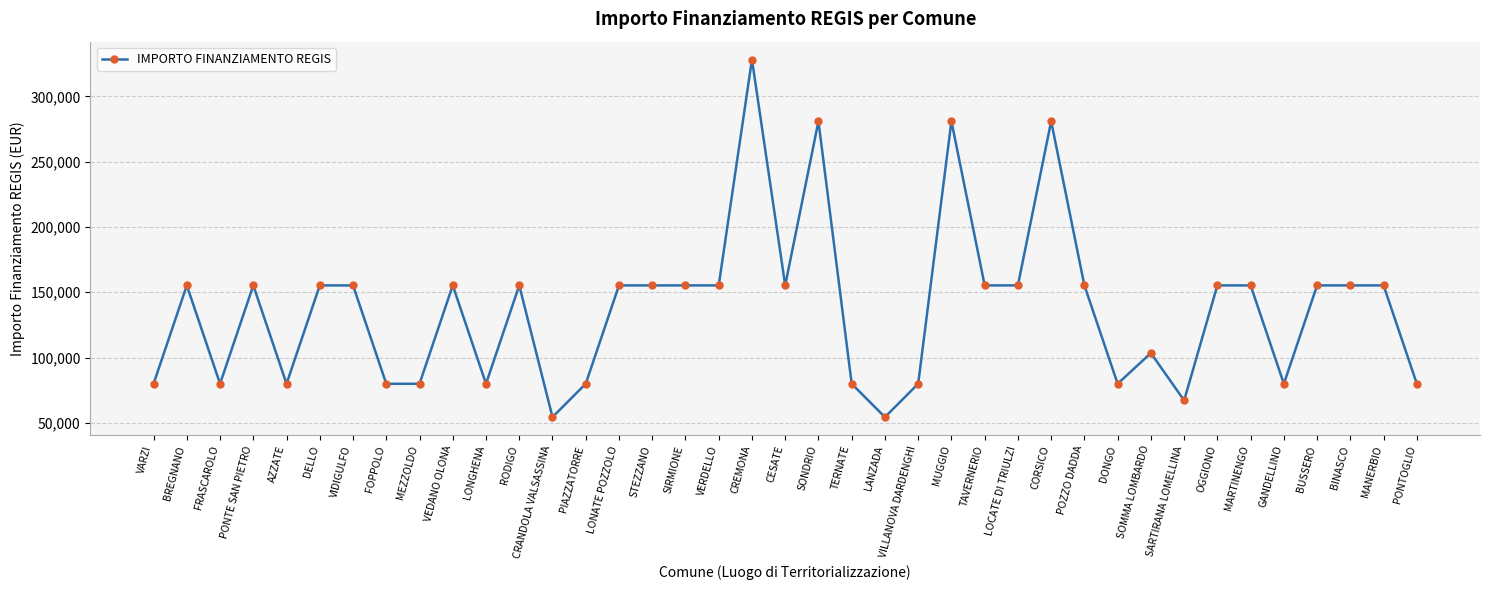

The chart shows a value of 498075 at CREMONA. True or false?

False